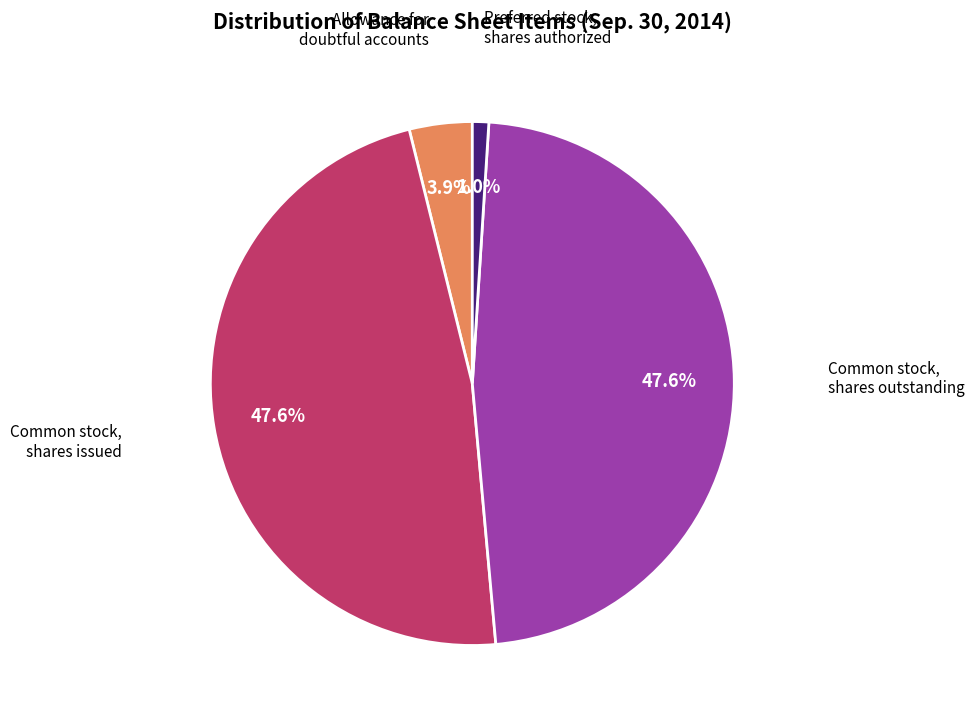

Does any single category account for the majority?

No